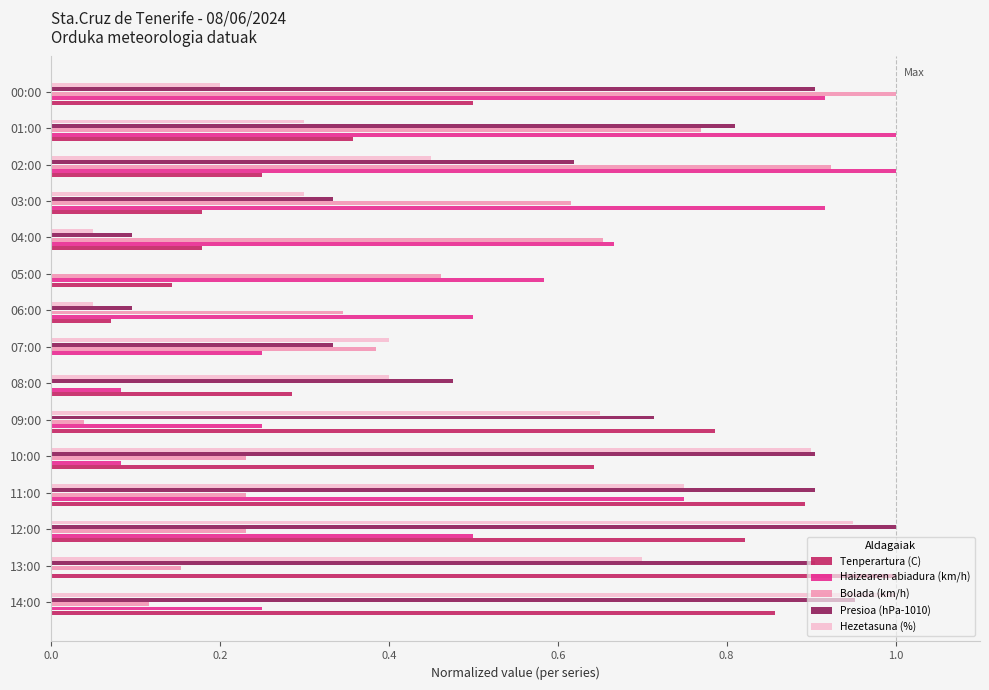

What is the sum of all Bolada (km/h) values?

6.2